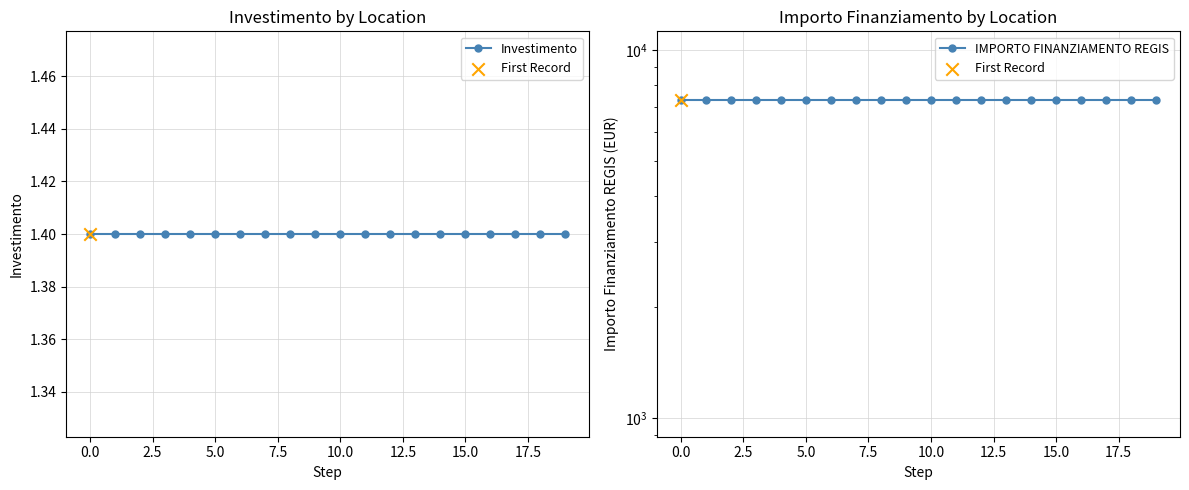

What are all the series names shown in the legend?

Investimento, IMPORTO FINANZIAMENTO REGIS